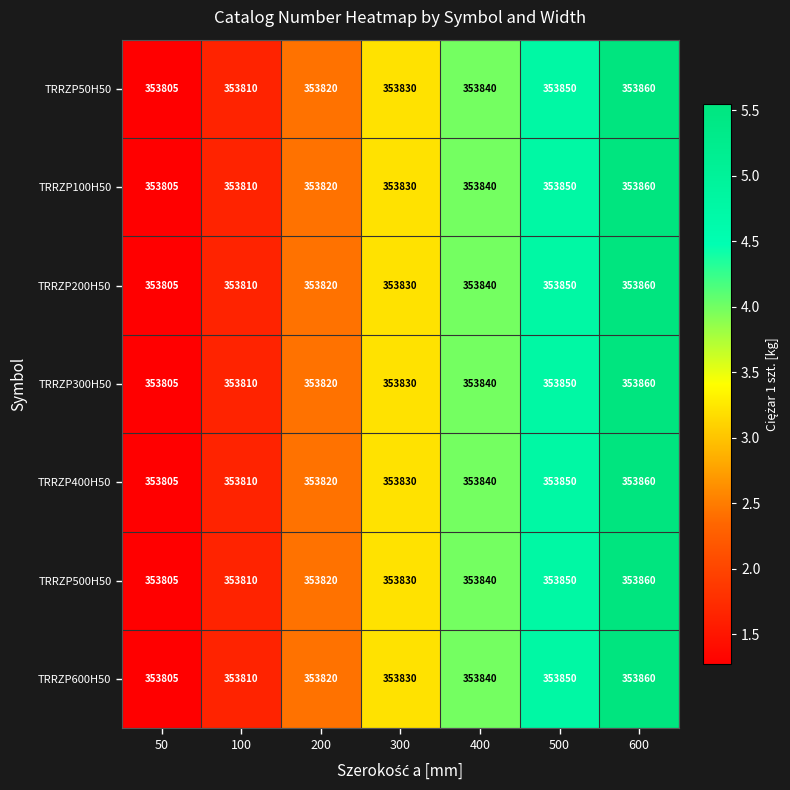

What is the total value across all series at 200?

2476740